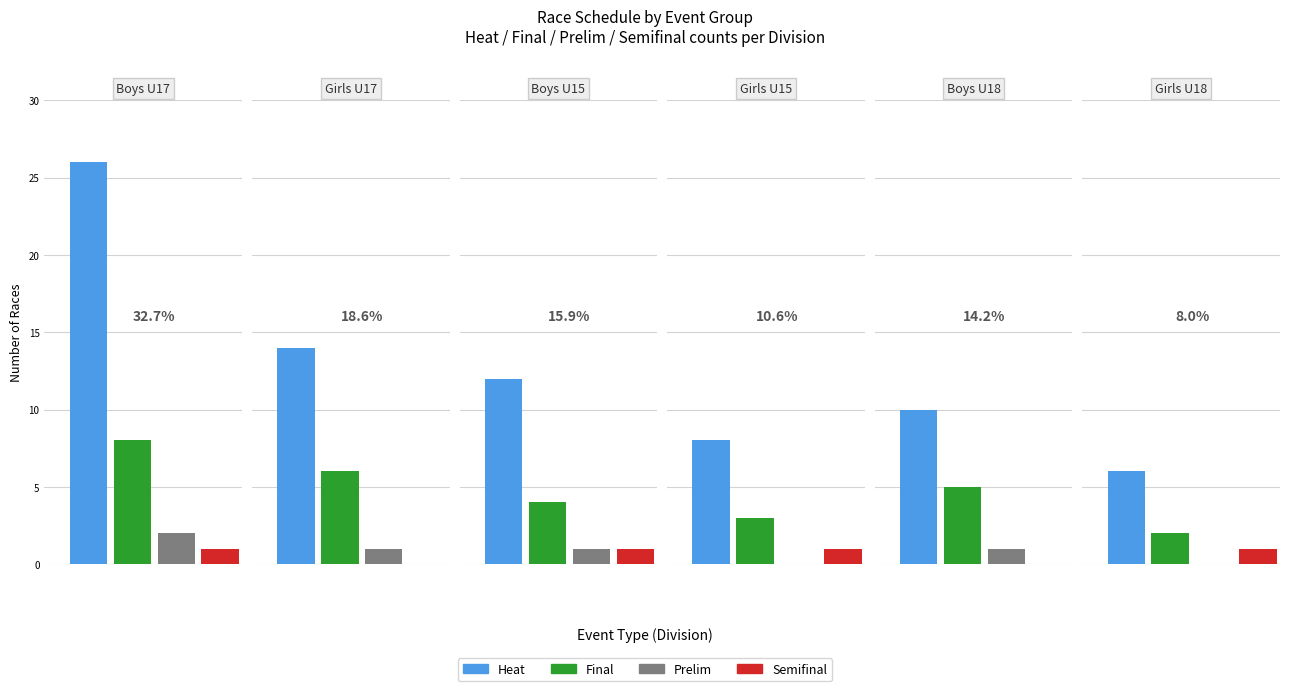

What is the difference between the maximum and minimum values in the prelim series?

2